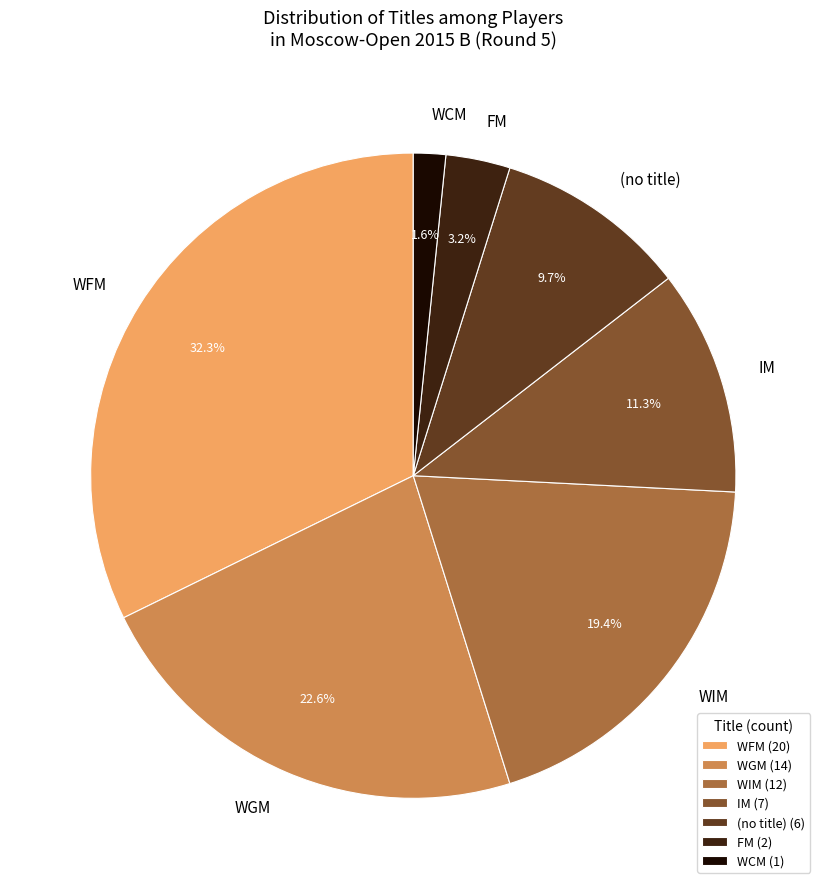

To the nearest percent, what is the difference between the largest and smallest slice percentages?

31%